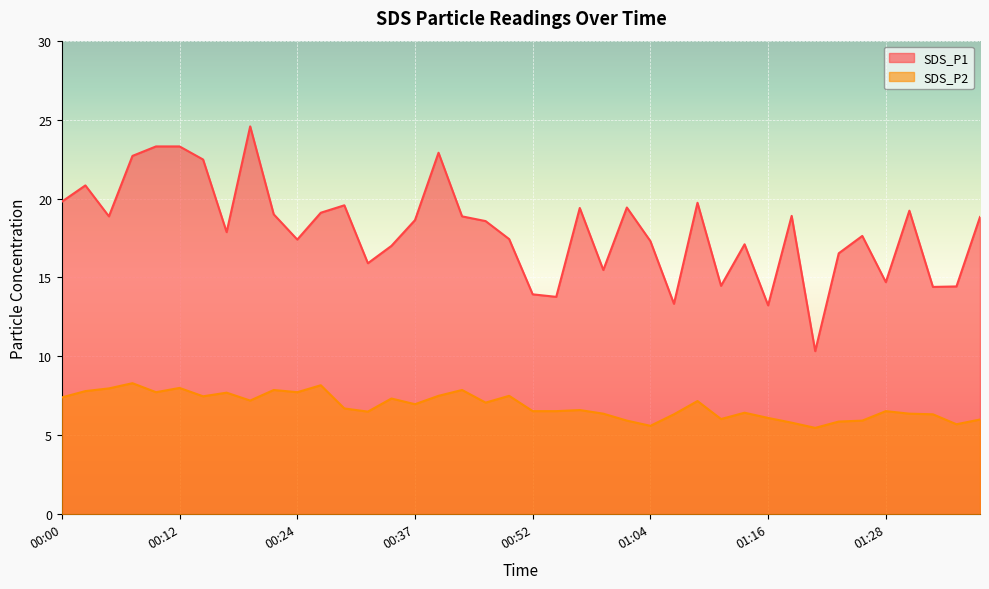

True or false: SDS_P2 and SDS_P1 intersect in this chart.

False